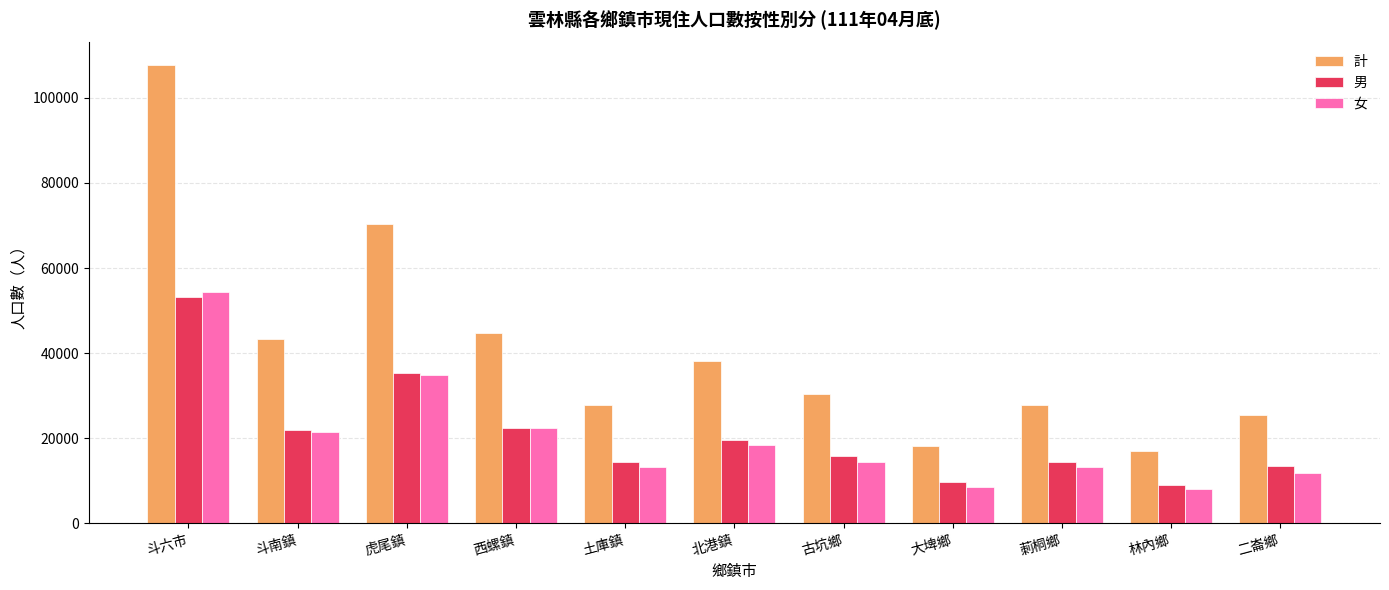

What is the spread (max minus min) of values at 大埤鄉?

9711